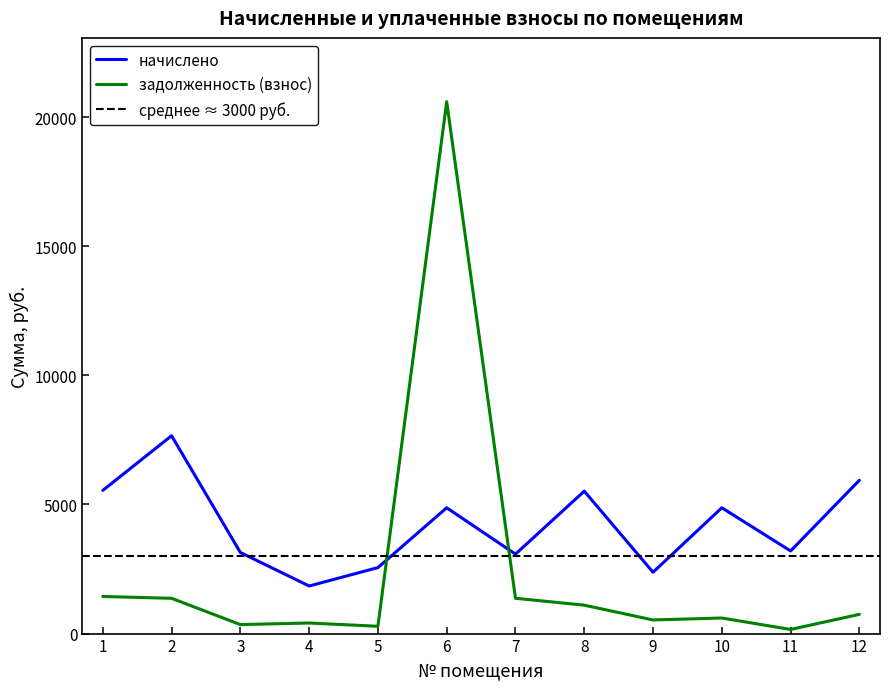

True or false: задолженность (взнос) and начислено intersect in this chart.

True